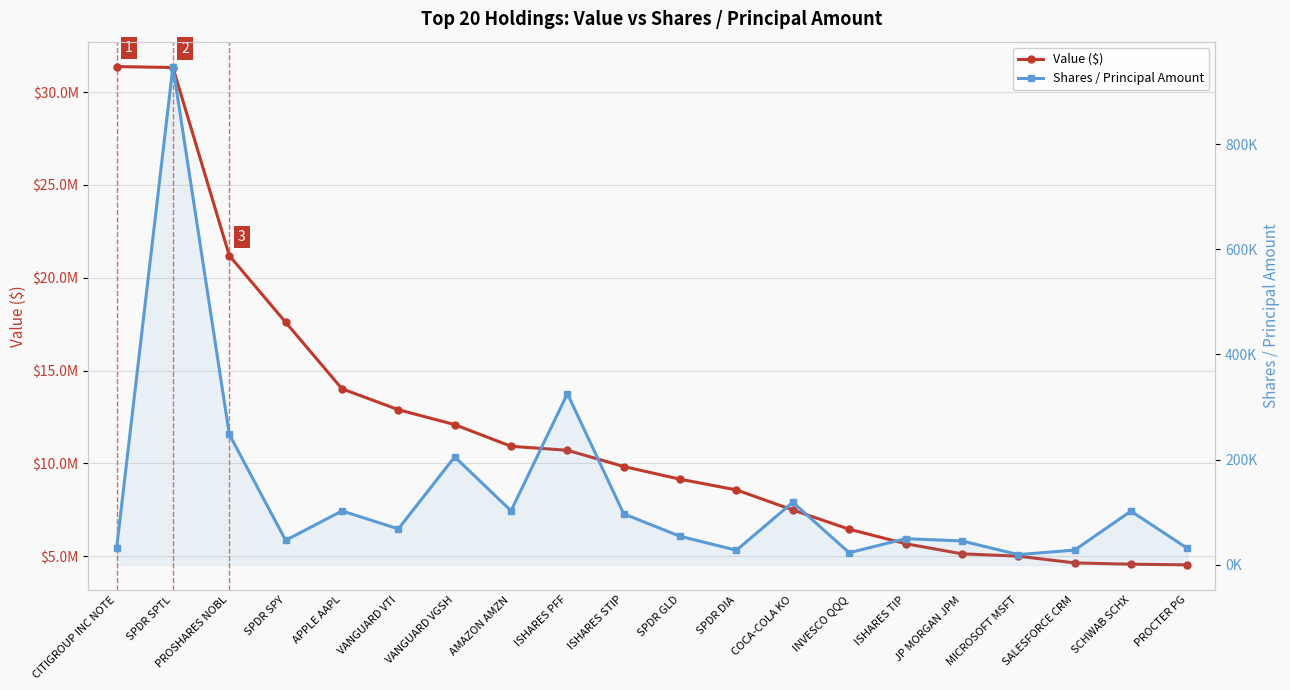

True or false: Value ($) and Shares / Principal Amount intersect in this chart.

False